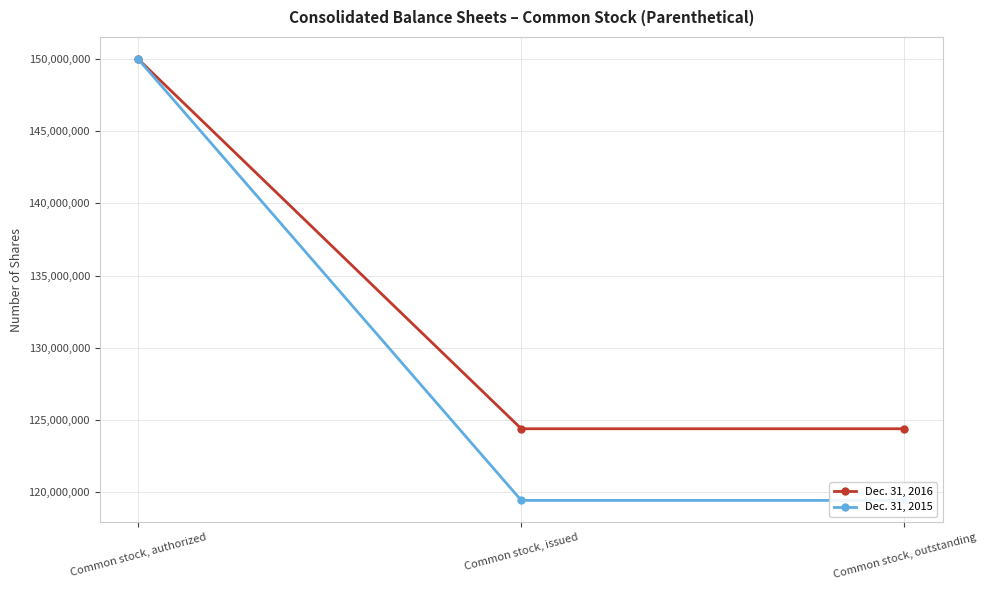

What is the minimum value shown in the chart?

119427471